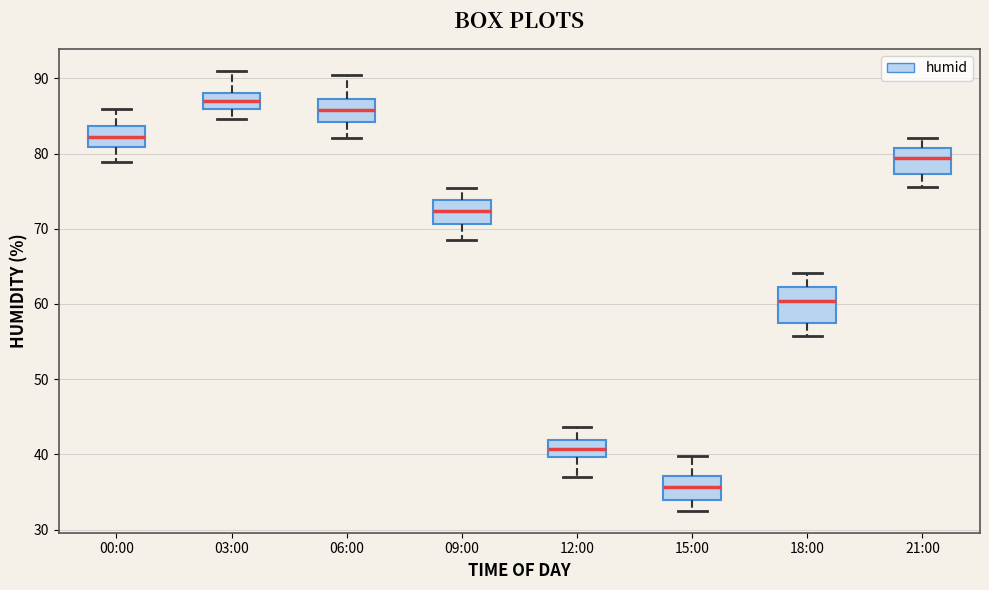

Reading left to right, transcribe this box plot: for each box, give where its median line is, the range the box spans, and where its two whiskers end, as read against the y-axis. The values are not printed on the chart, so give them approximately, as read against the axis.

00:00: median 82, box 81 to 84, whiskers 79 to 86
03:00: median 87, box 86 to 88, whiskers 85 to 91
06:00: median 86, box 84 to 87, whiskers 82 to 91
09:00: median 72, box 71 to 74, whiskers 69 to 75
12:00: median 41, box 40 to 42, whiskers 37 to 44
15:00: median 36, box 34 to 37, whiskers 33 to 40
18:00: median 60, box 58 to 62, whiskers 56 to 64
21:00: median 79, box 77 to 81, whiskers 76 to 82